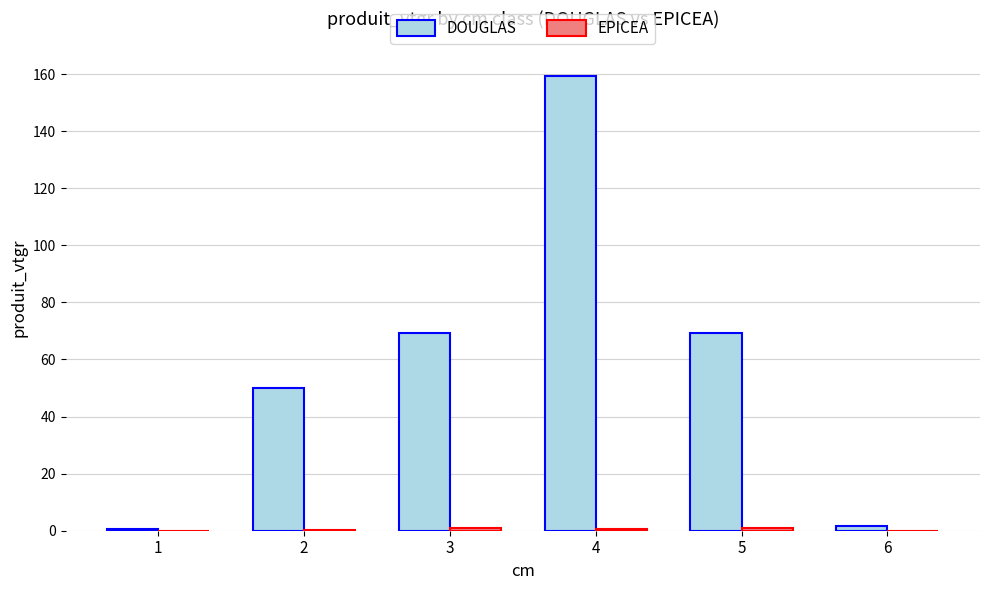

The value of DOUGLAS at 4 is 159.5. True or false?

True